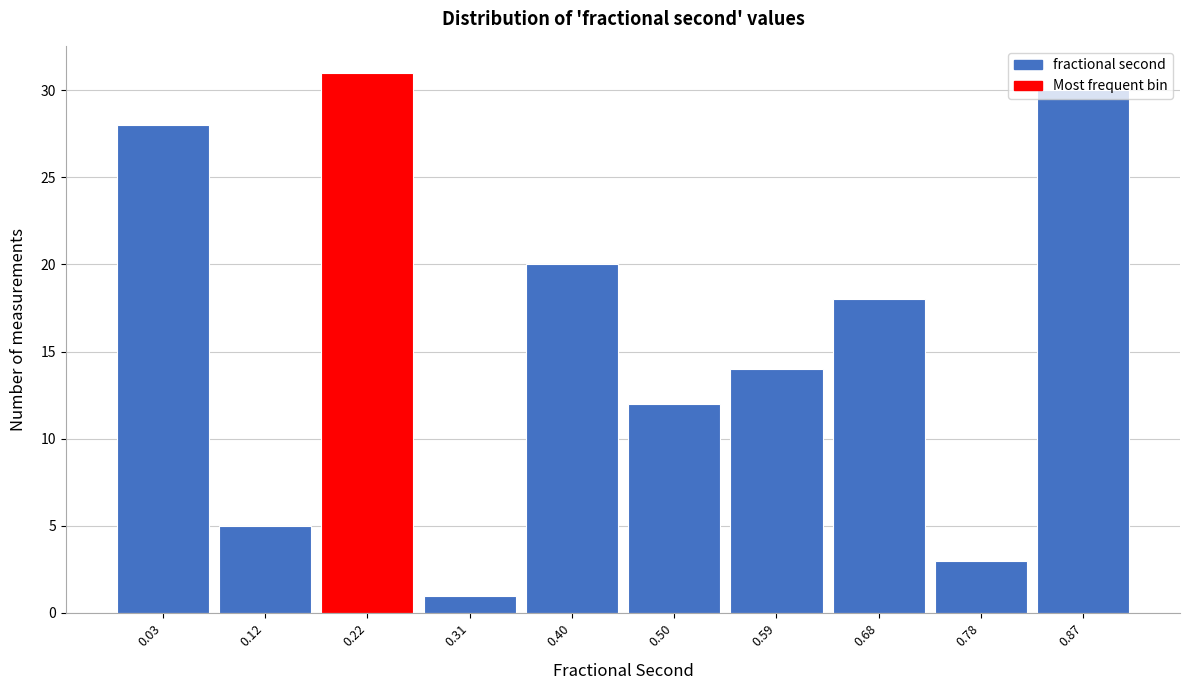

Is it true that the value at 0.22 is 17?

False